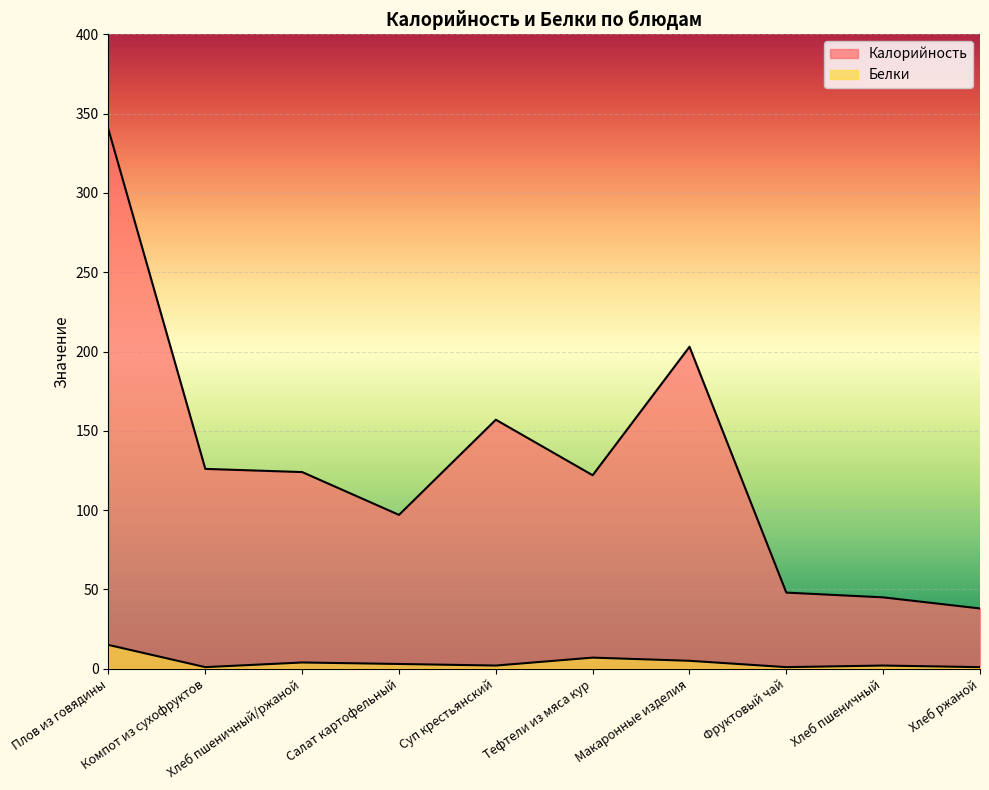

True or false: Белки and Калорийность intersect in this chart.

False